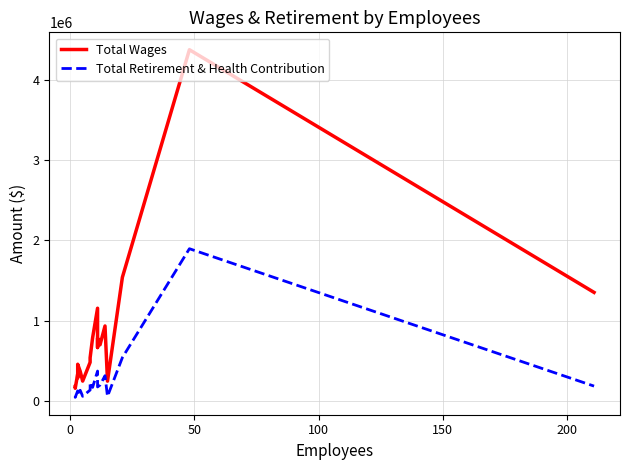

Is this an area chart (filled region under the line)?

No